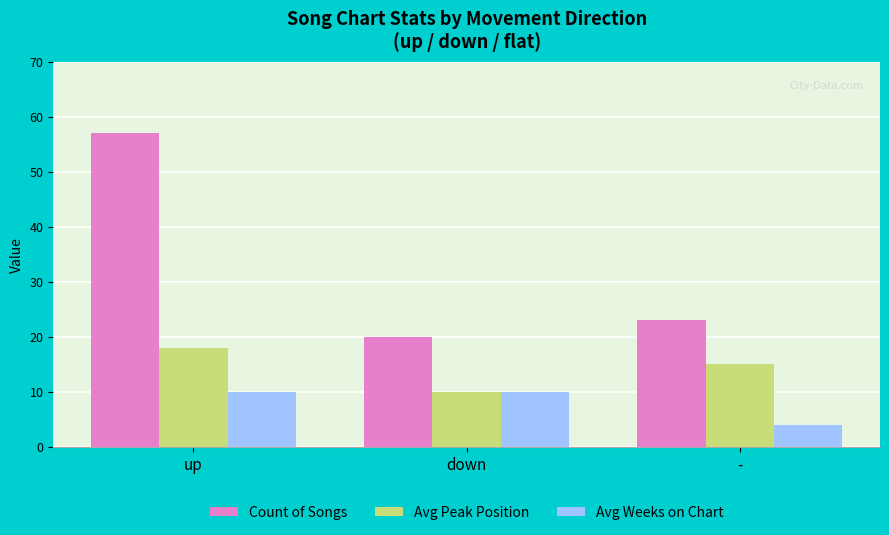

Where does the Avg Peak Position series first go above 15?

up